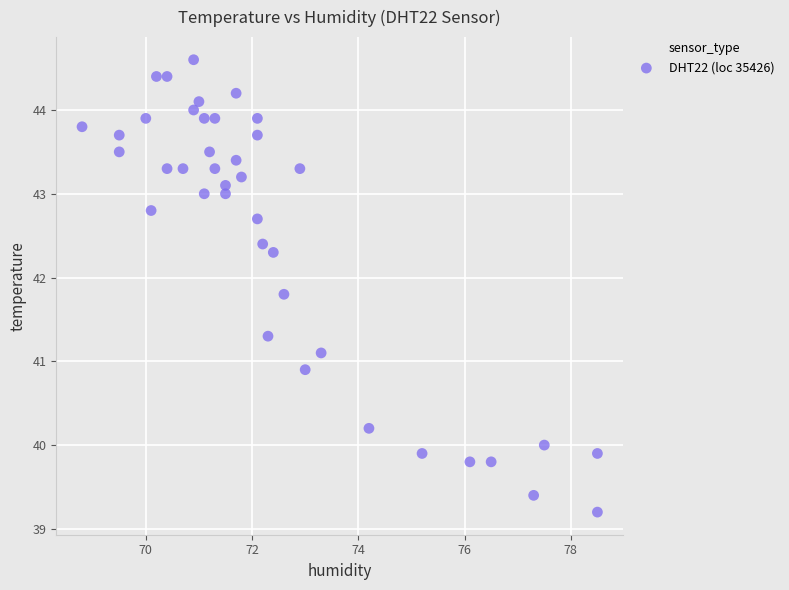

What is the range of Y values (max minus min)?

5.4